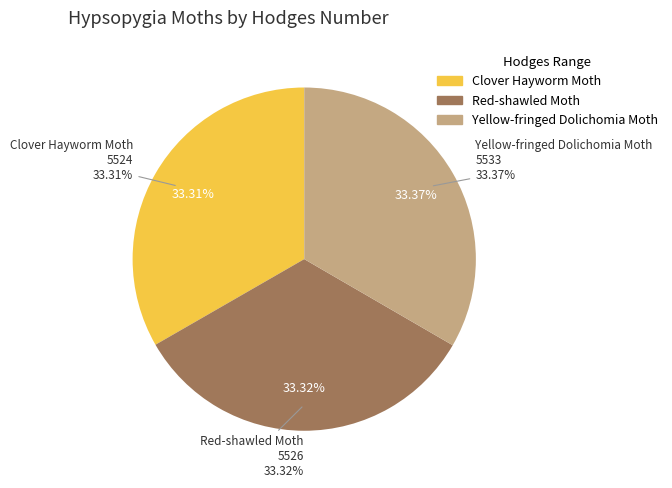

Does any single category account for the majority?

No